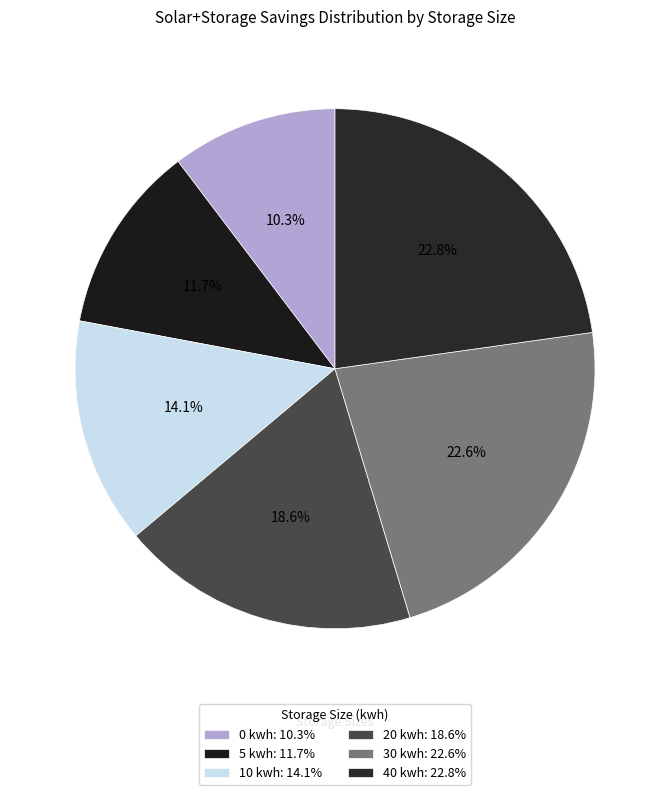

Is it true that 5 kwh is 1% of the pie?

False